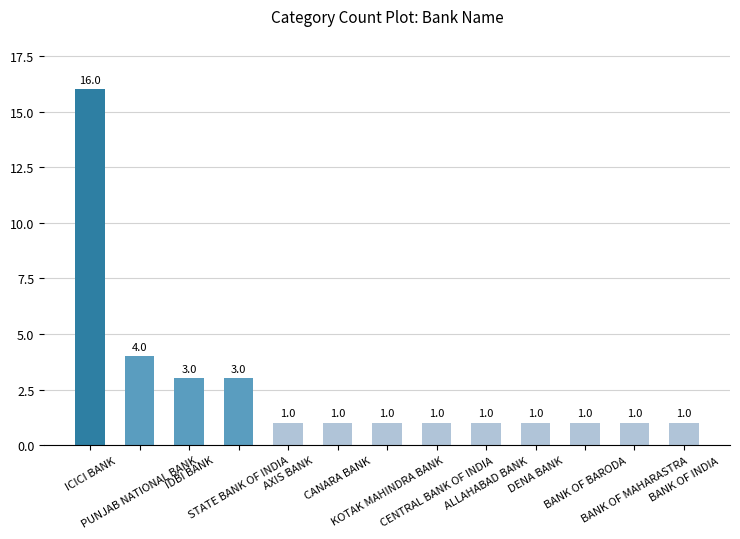

Approximately how many times larger is the value at PUNJAB NATIONAL BANK compared to AXIS BANK?

4.0